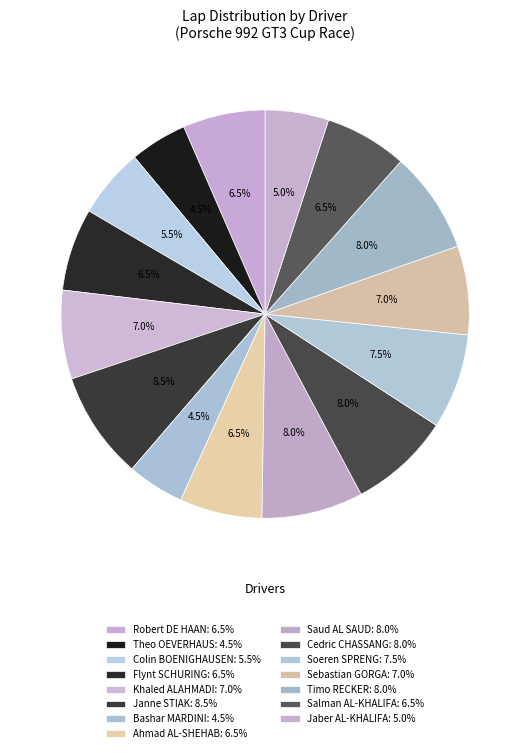

Is there any slice that represents more than half of the pie?

No